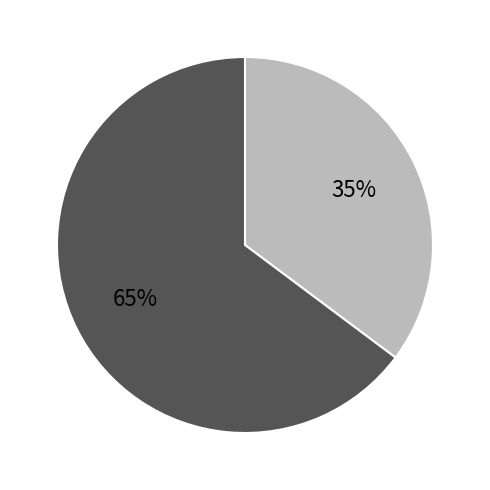

To the nearest percent, what is the difference between the largest and smallest slice percentages?

30%